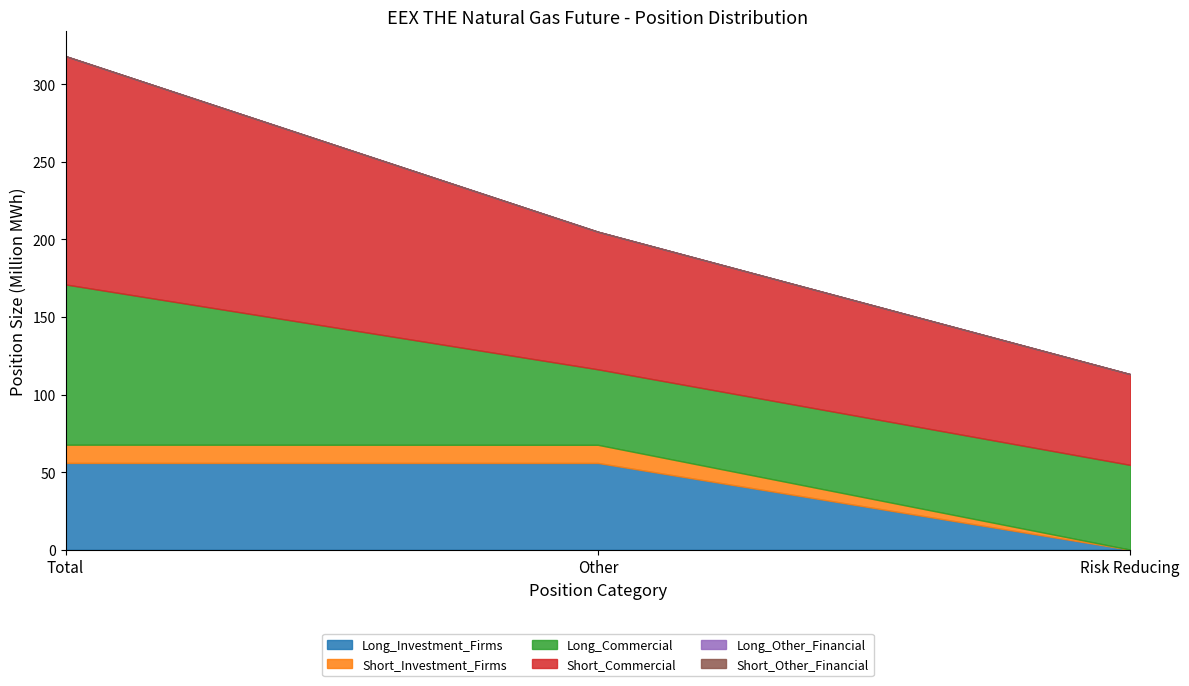

How many data points in Long_Investment_Firms are above 55945878?

1